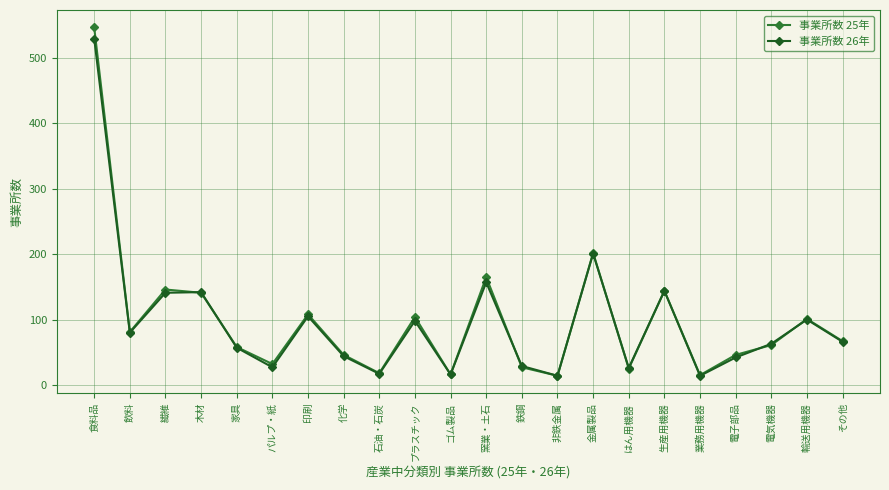

How many lines are shown in the chart?

2